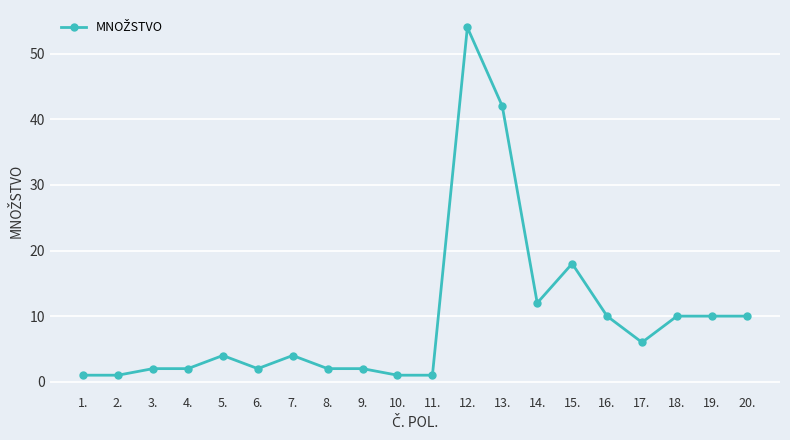

True or false: there are more than 2 points higher than both neighbors.

True